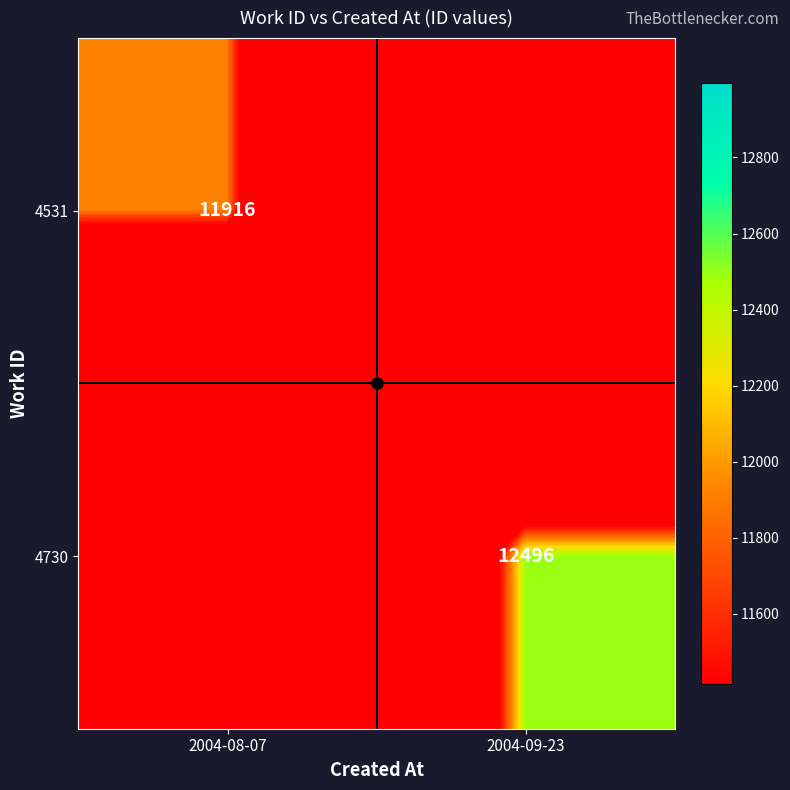

Is the value of 4531 at 2004-08-07 greater than the value of 4730 at 2004-09-23?

No